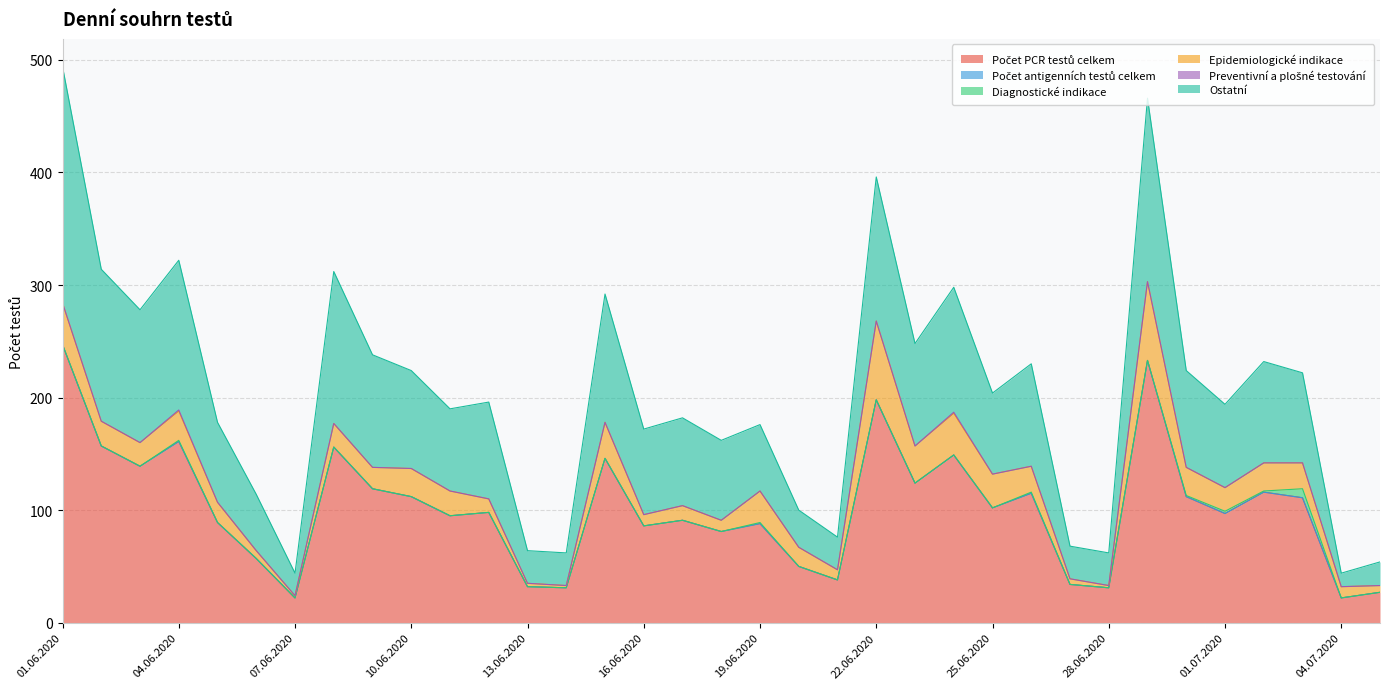

What position from the left is 04.06.2020?

4